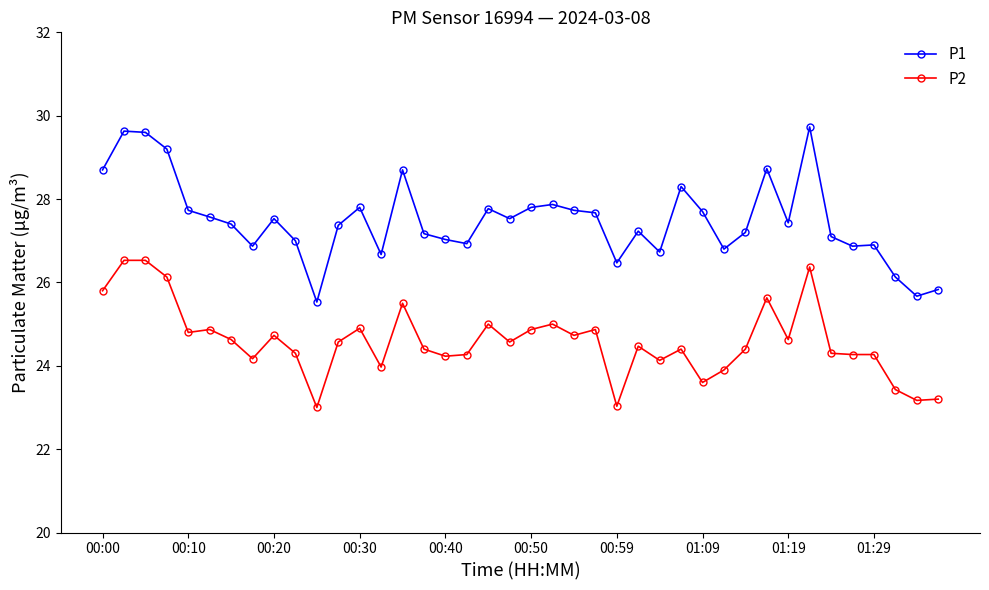

Which series has the largest total across all categories?

P1